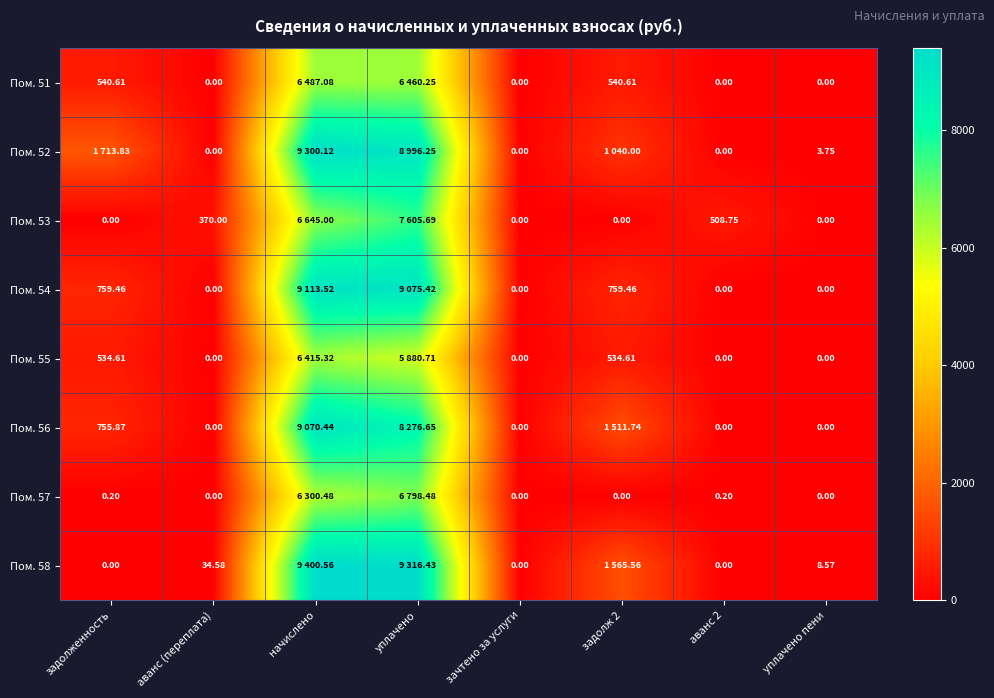

Count the number of categories in the chart.

8